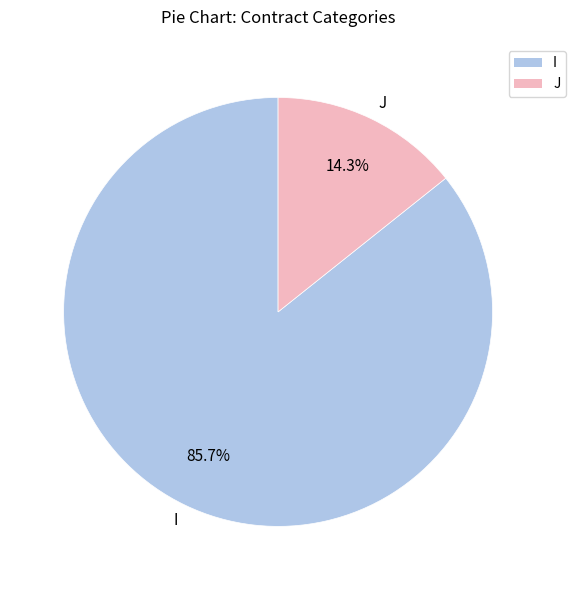

To the nearest percent, what is the difference between the I and J slice percentages?

71%